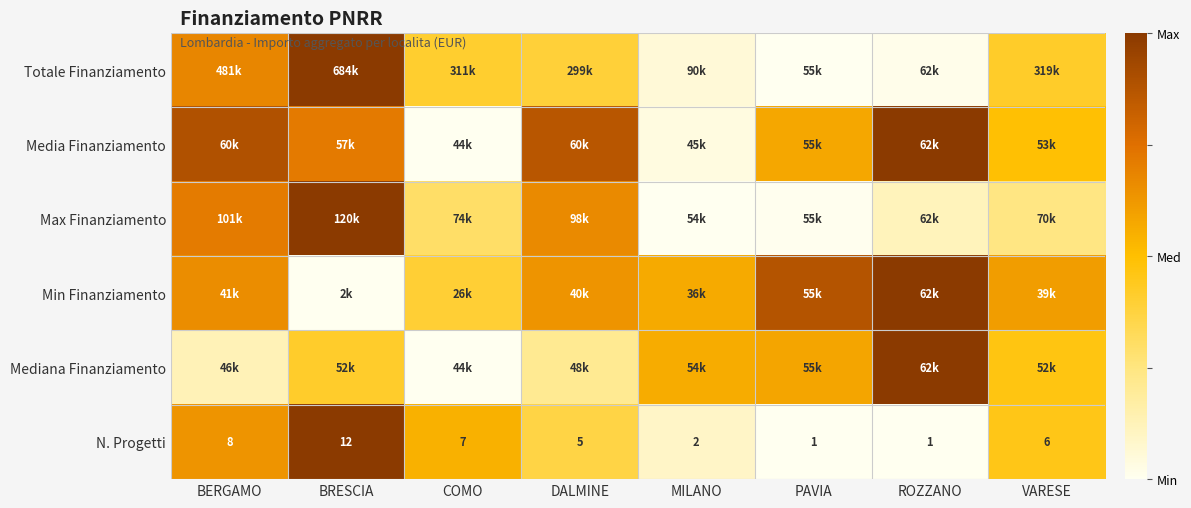

Which series has the widest spread of values?

Totale Finanziamento